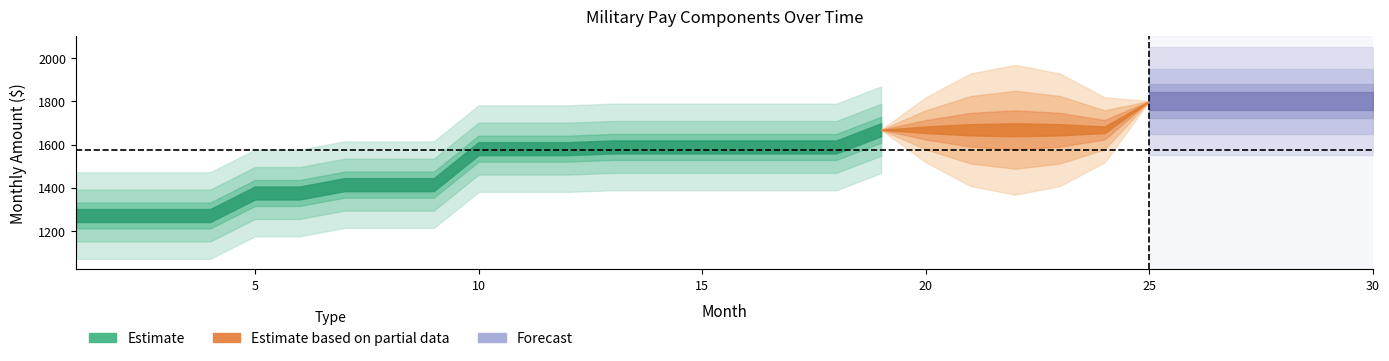

The value of taxes at 12 is 680.3. True or false?

False